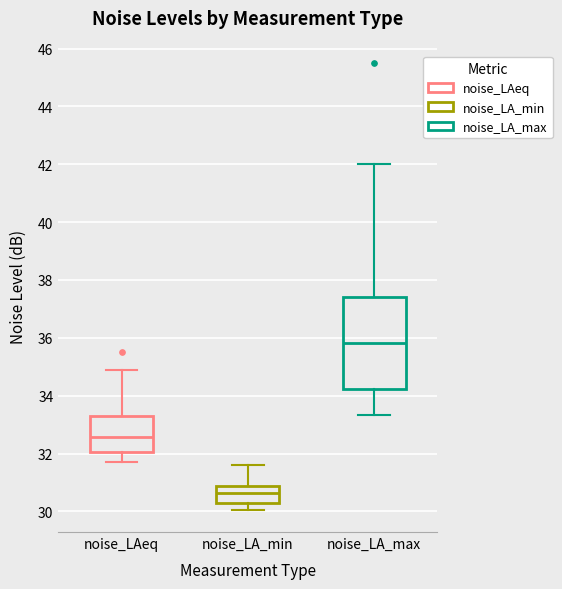

Reading left to right, read every box against the y-axis: the position of its median line, the range the box covers, and the ends of its whiskers. The values are not printed on the chart, so give them approximately, as read against the axis.

noise_LAeq: median 32.6, box 32.0 to 33.4, whiskers 31.8 to 35.0
noise_LA_min: median 30.6, box 30.2 to 30.8, whiskers 30.0 to 31.6
noise_LA_max: median 35.8, box 34.2 to 37.4, whiskers 33.4 to 42.0